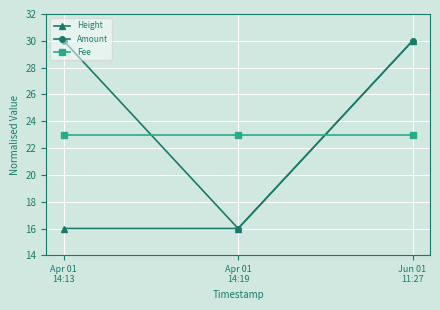

Is this an area chart (filled region under the line)?

No